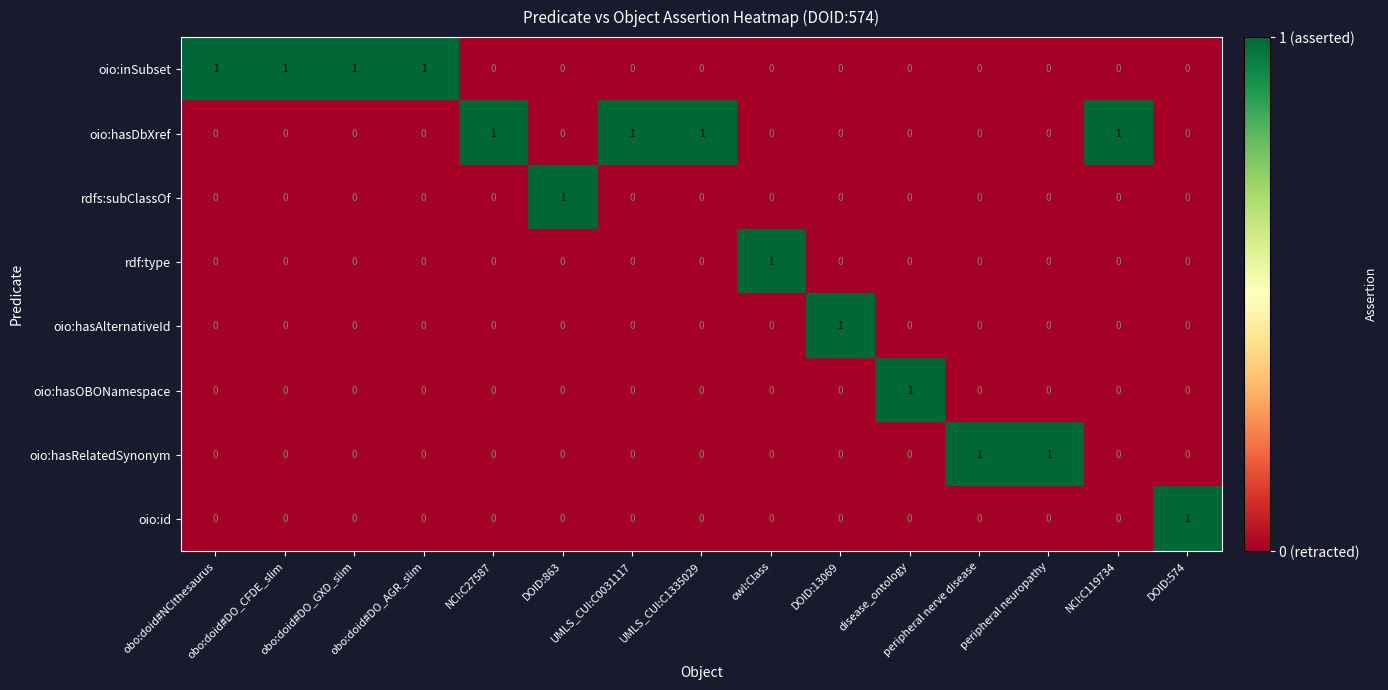

Count the oio:hasOBONamespace values in the range 0 to 1.

15